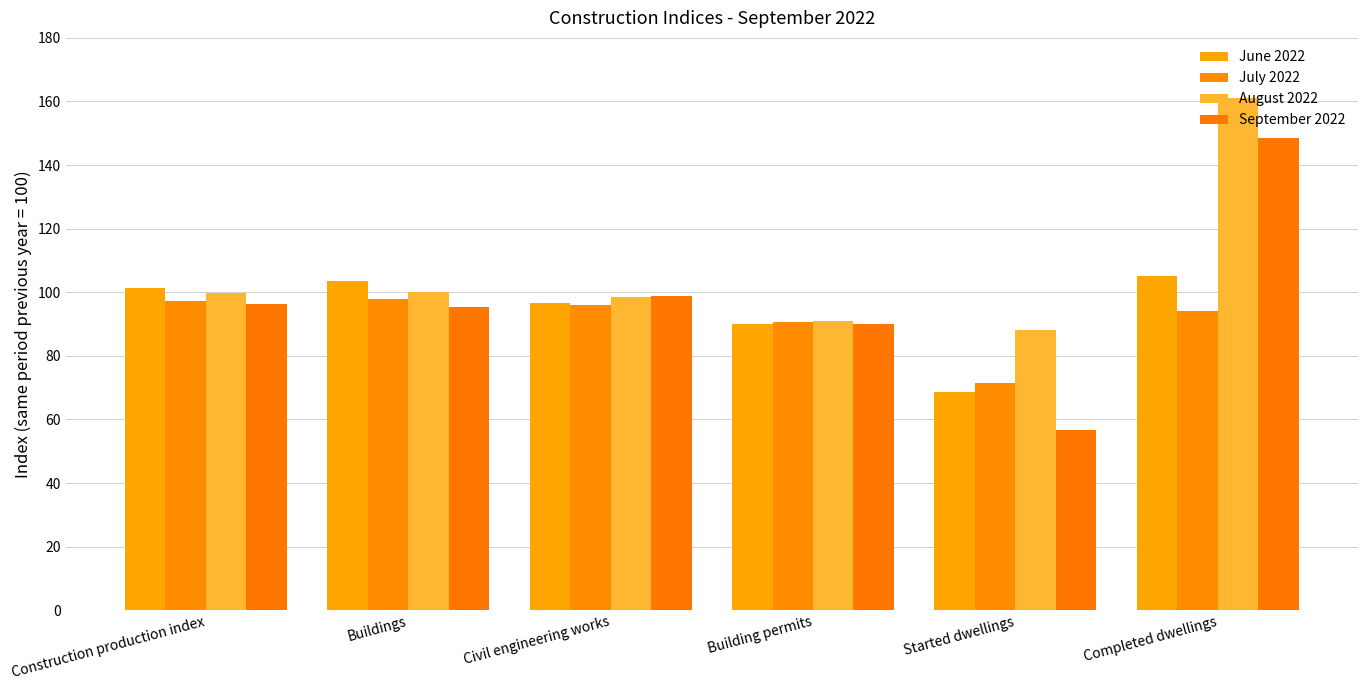

What is the minimum value shown in the chart?

56.6